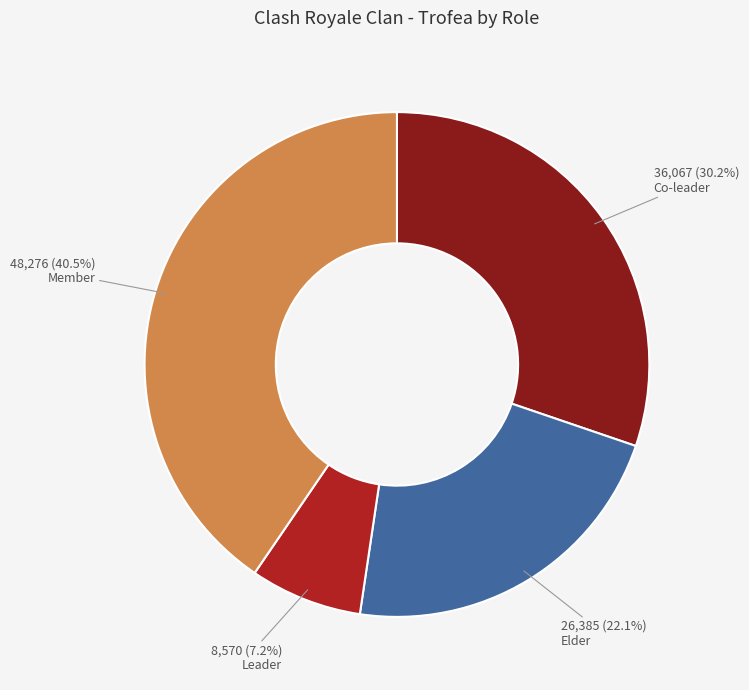

Does any single category account for the majority?

No